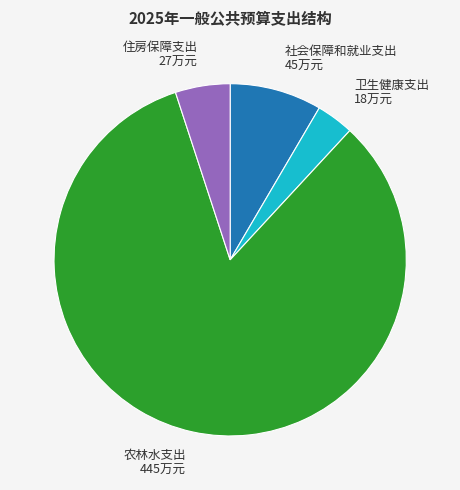

Combined, do 农林水支出 and 卫生健康支出 account for over 50%?

Yes